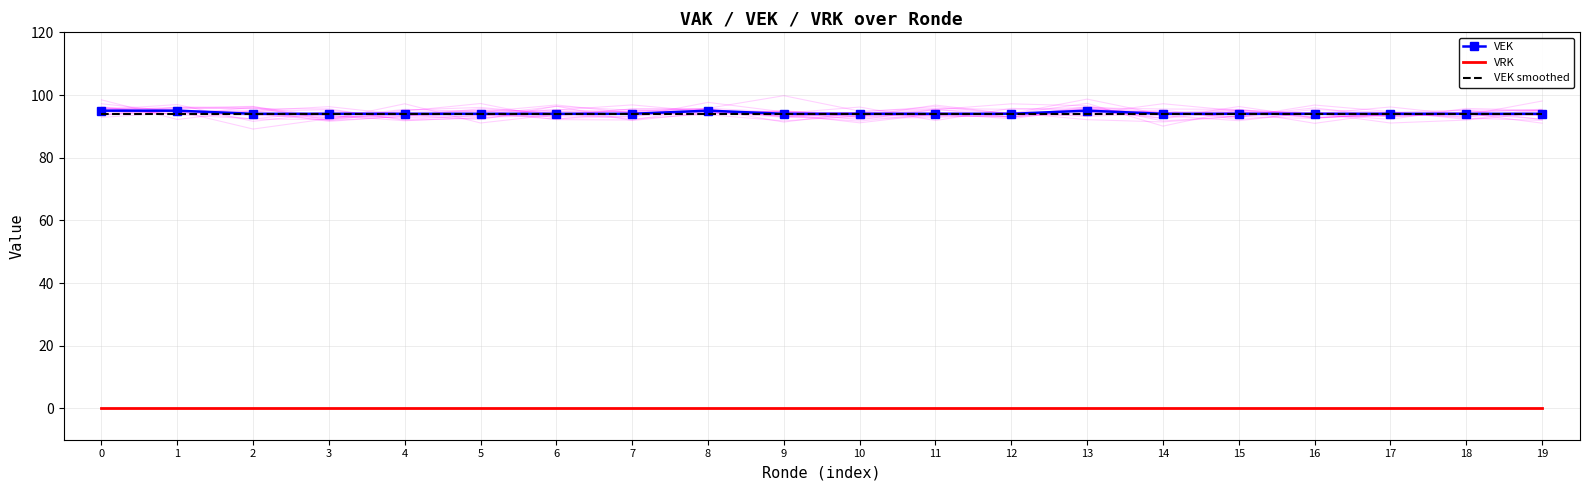

Which series has the widest spread of values?

VEK